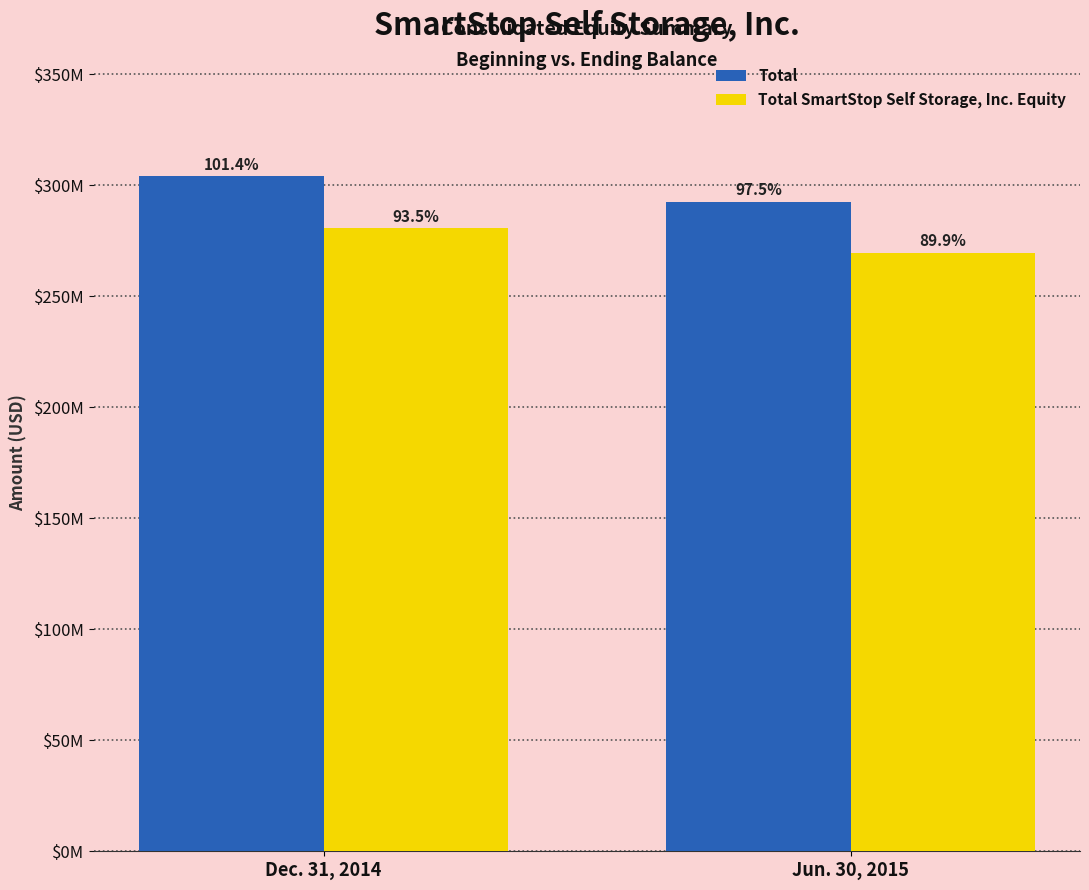

Reading left to right, extract all data points from this chart.

Total: Dec. 31, 2014=304180731	Jun. 30, 2015=292572925
Total SmartStop Self Storage, Inc. Equity: Dec. 31, 2014=280625328	Jun. 30, 2015=269606441